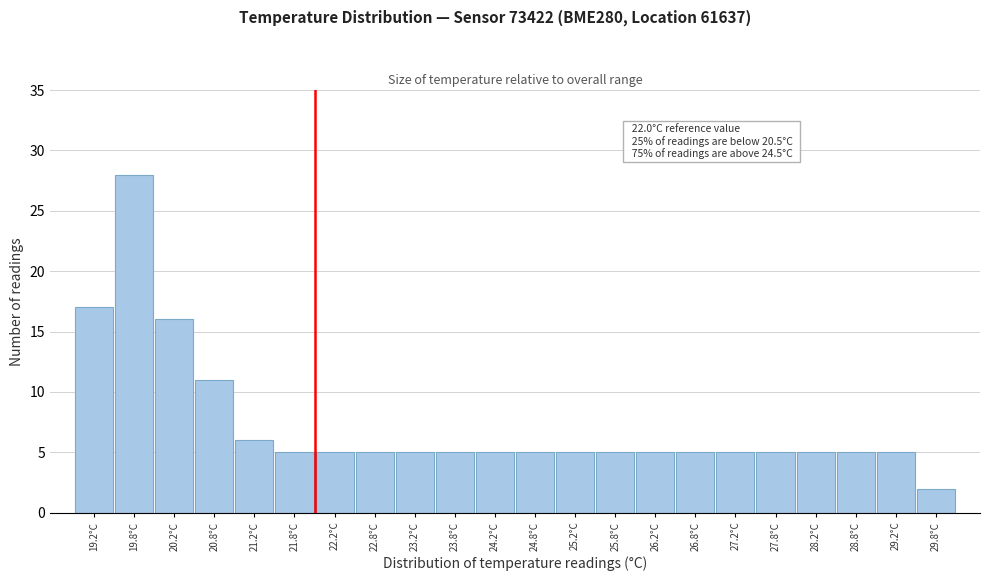

Over which range of the x-axis is the bar tallest?

19.5 to 20.0